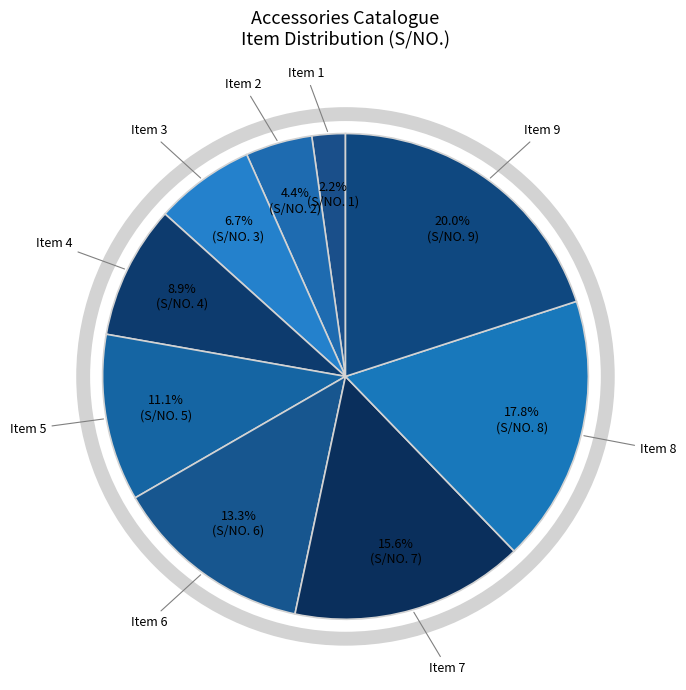

What is the largest slice in the pie chart?

Item 9